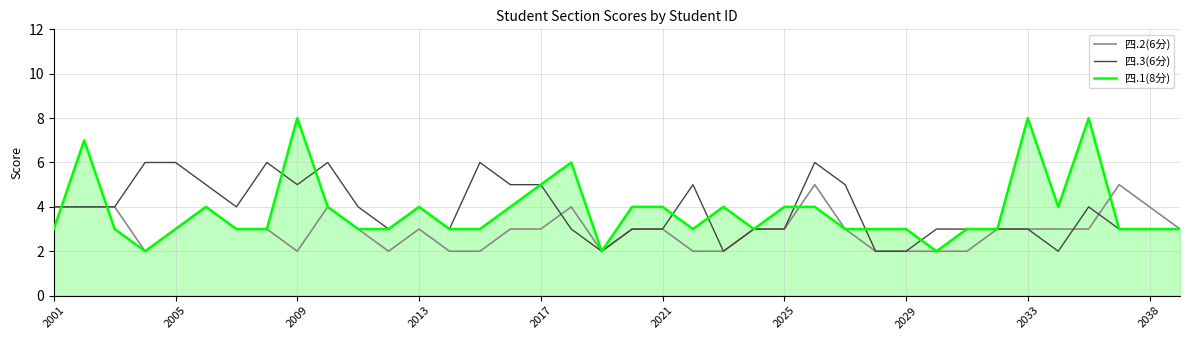

Which series has the largest range (max minus min)?

四.1(8分)